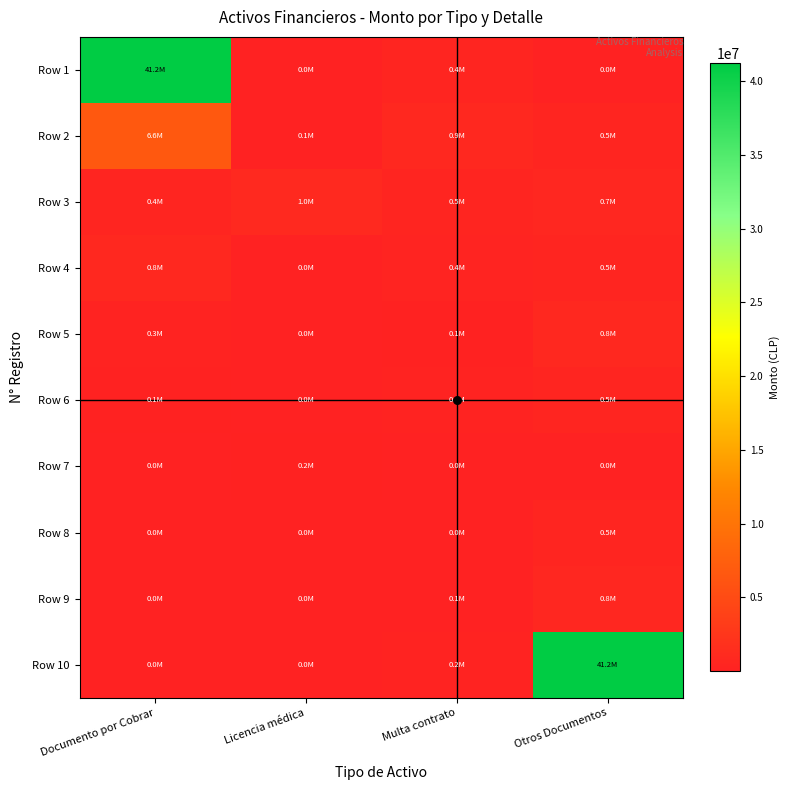

Reading left to right, transcribe all the data shown in this chart.

Row 1: Documento por Cobrar=41201772	Licencia médica=5082	Multa contrato=448229	Otros Documentos=11656
Row 2: Documento por Cobrar=6610951	Licencia médica=79274	Multa contrato=873813	Otros Documentos=525400
Row 3: Documento por Cobrar=416794	Licencia médica=1032699	Multa contrato=505118	Otros Documentos=749630
Row 4: Documento por Cobrar=838581	Licencia médica=17483	Multa contrato=398200	Otros Documentos=459168
Row 5: Documento por Cobrar=266303	Licencia médica=7276	Multa contrato=83505	Otros Documentos=838581
Row 6: Documento por Cobrar=108830	Licencia médica=8035	Multa contrato=322293	Otros Documentos=465235
Row 7: Documento por Cobrar=16083	Licencia médica=154218	Multa contrato=18986	Otros Documentos=24709
Row 8: Documento por Cobrar=16890	Licencia médica=1276	Multa contrato=12951	Otros Documentos=465235
Row 9: Documento por Cobrar=17773	Licencia médica=38939	Multa contrato=73826	Otros Documentos=805593
Row 10: Documento por Cobrar=1478	Licencia médica=8199	Multa contrato=176926	Otros Documentos=41201772